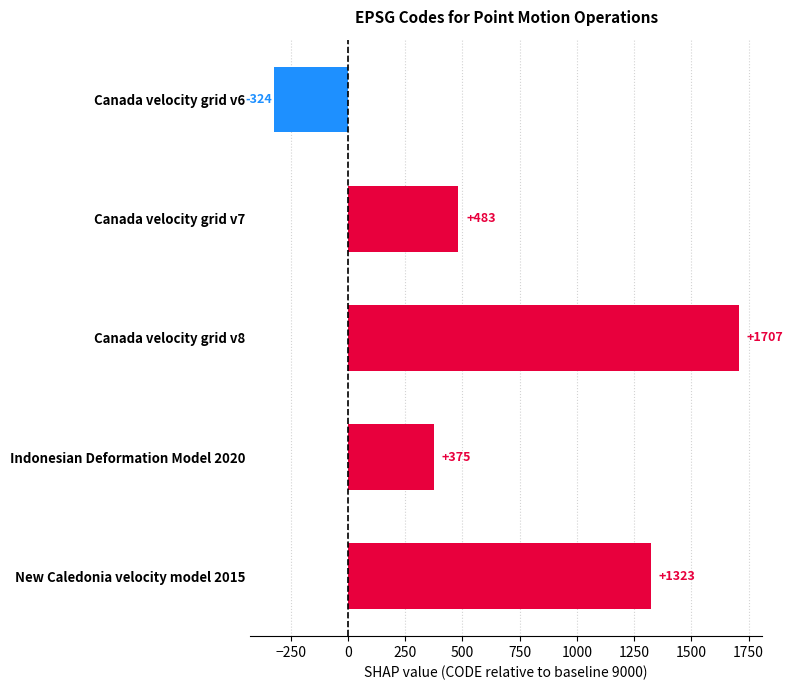

What is the greatest value displayed?

1707